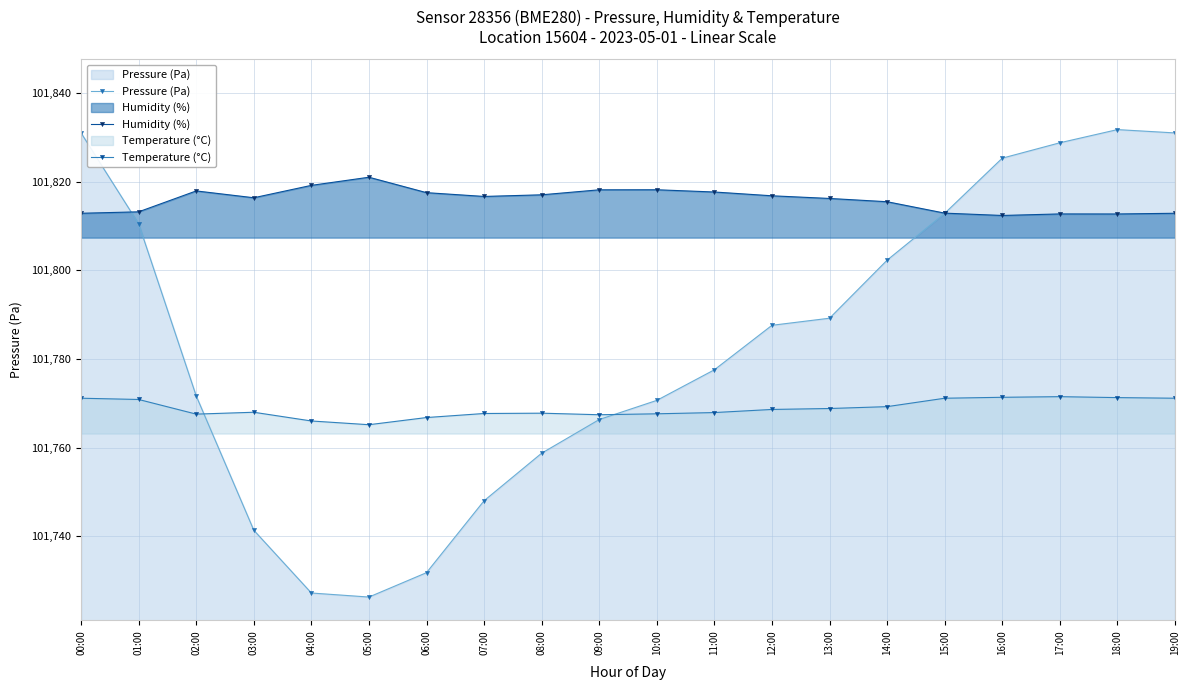

Where does the Humidity (%) series first go above 101816?

02:00